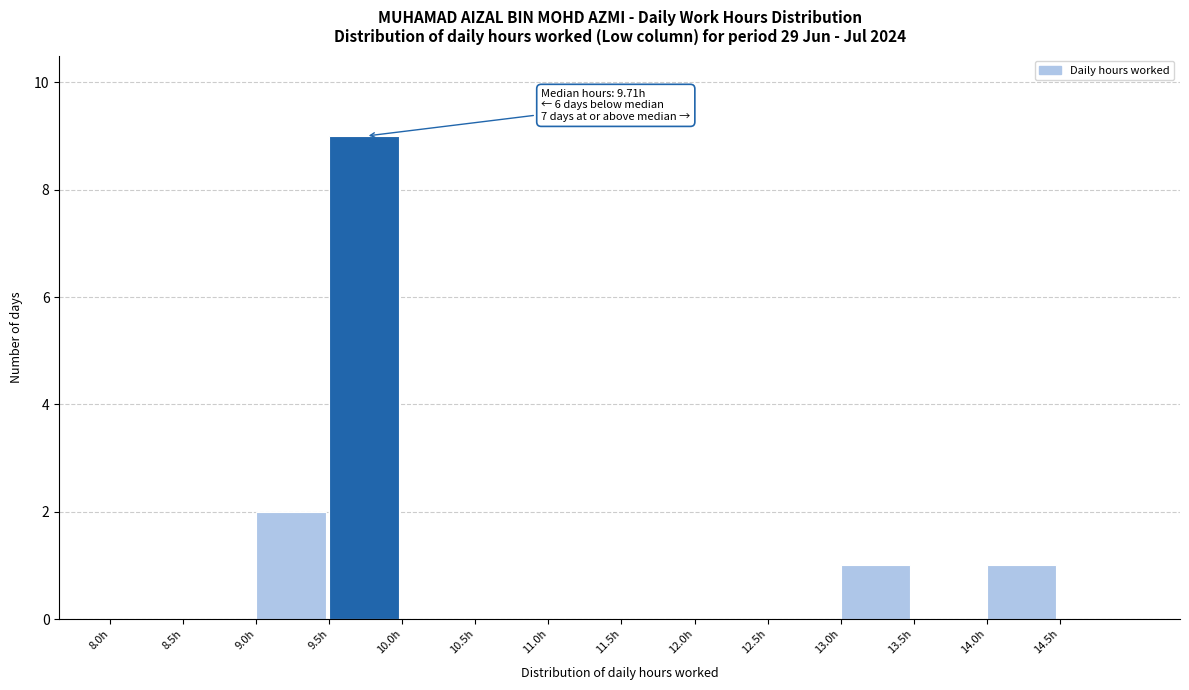

Over which range of the x-axis is the bar tallest?

9.5 to 10.0